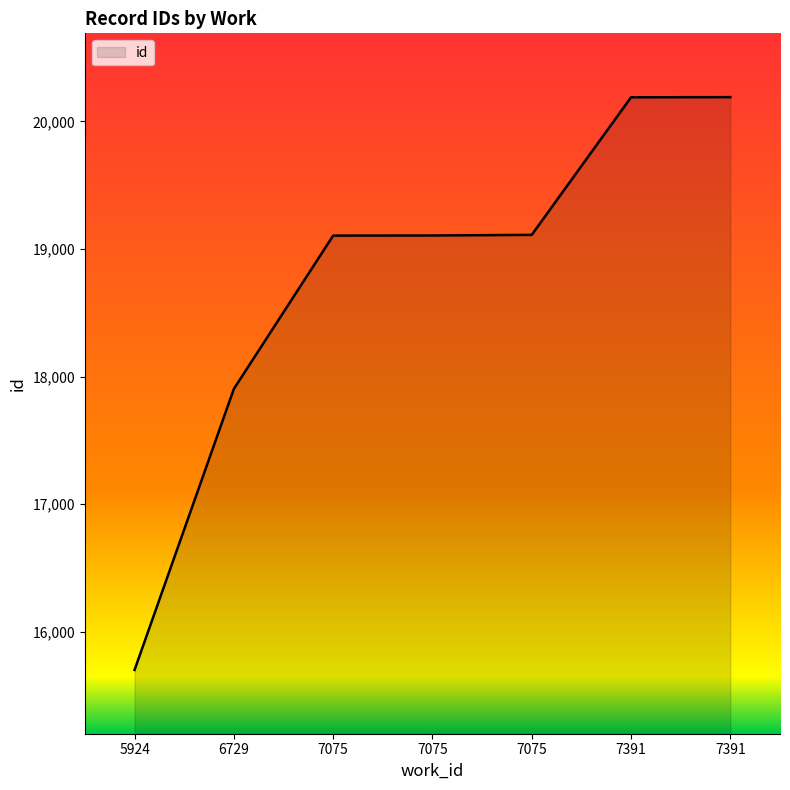

How many lines are shown in the chart?

1